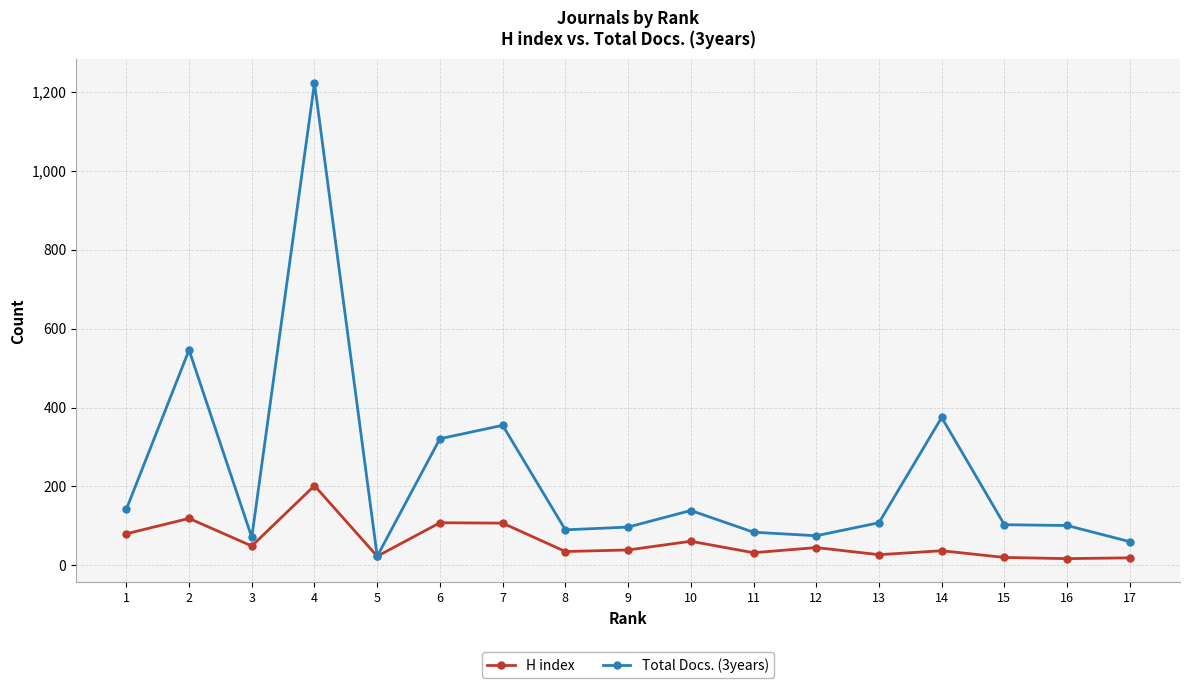

How many lines are shown in the chart?

2